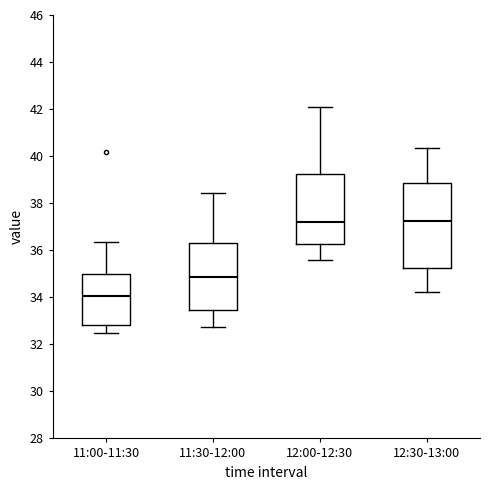

Reading left to right, read every box against the y-axis: the position of its median line, the range the box covers, and the ends of its whiskers. The values are not printed on the chart, so give them approximately, as read against the axis.

11:00-11:30: median 34.0, box 32.8 to 35.0, whiskers 32.6 to 36.4
11:30-12:00: median 34.8, box 33.4 to 36.4, whiskers 32.8 to 38.4
12:00-12:30: median 37.2, box 36.2 to 39.2, whiskers 35.6 to 42.2
12:30-13:00: median 37.2, box 35.2 to 38.8, whiskers 34.2 to 40.4